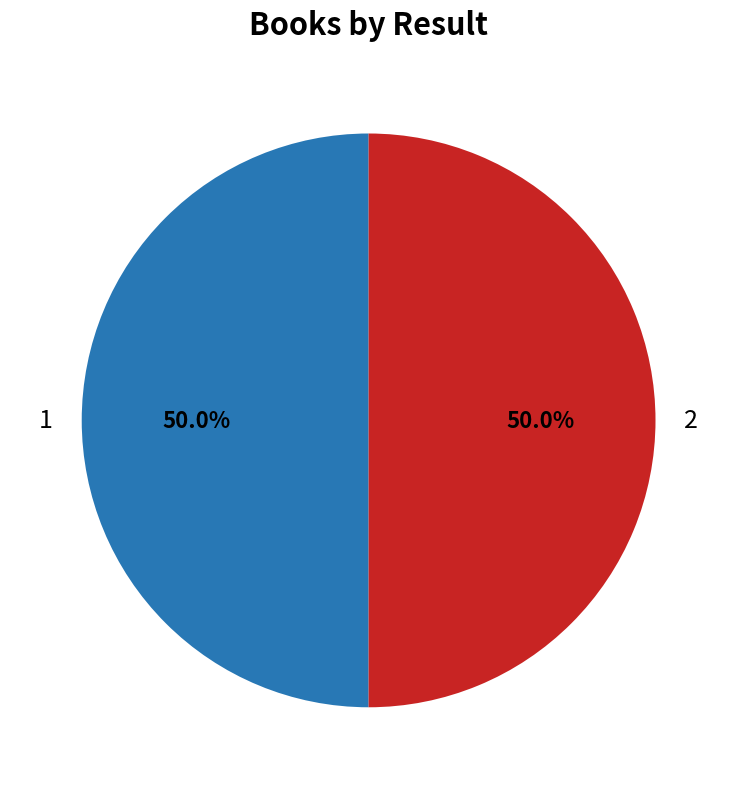

What is the ratio of the value at 2 to the value at 1?

1.0